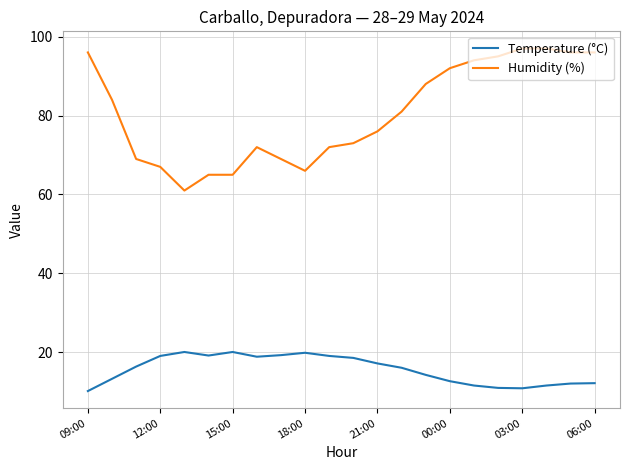

Rank the series by their average value, from highest to lowest.

Humidity (%), Temperature (°C)